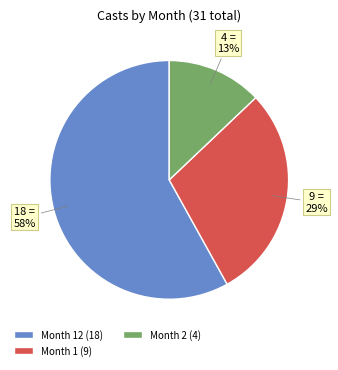

How many slices are in this pie chart?

3